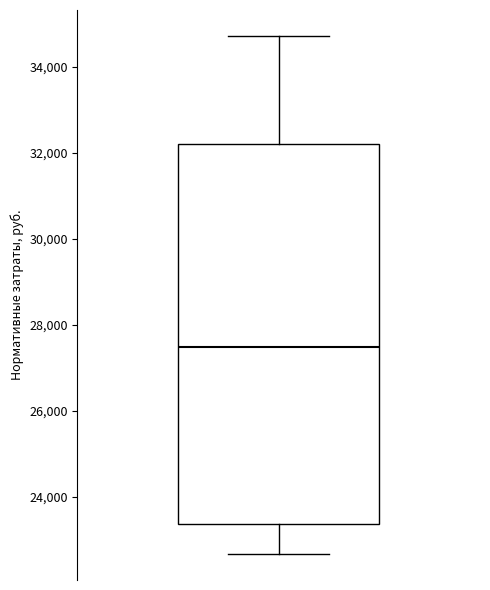

Read this box plot against the y-axis: the position of the median line, the range covered by the box, and the ends of both whiskers. The values are not printed on the chart, so give them approximately, as read against the axis.

median 27400, box 23400 to 32200, whiskers 22600 to 34800